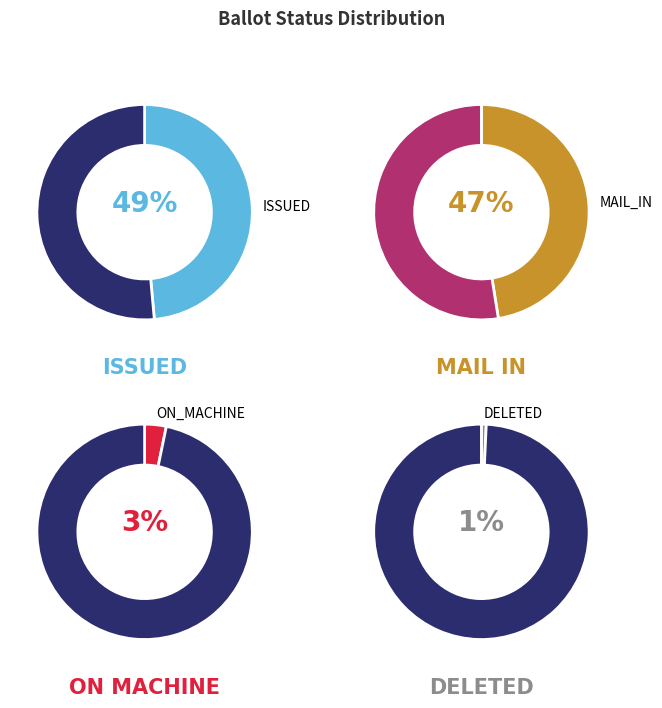

Is there any slice that represents more than half of the pie?

No